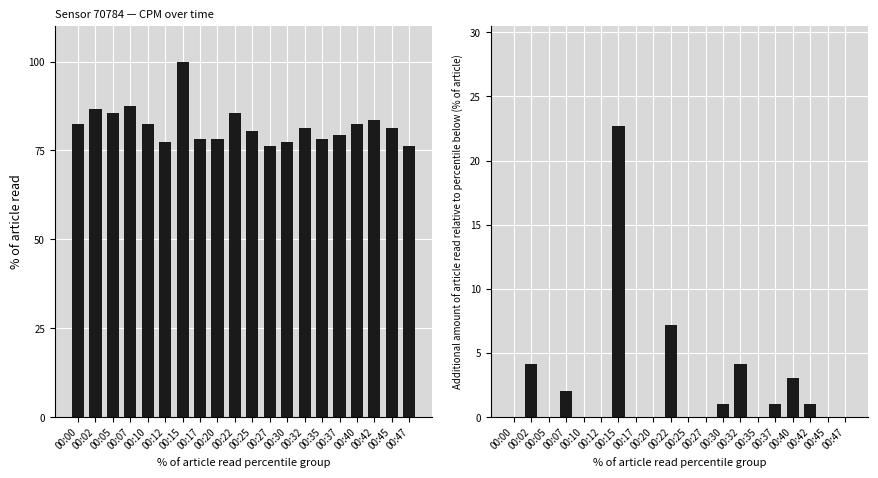

The value of counts_per_minute_delta at 00:12 is 14.6. True or false?

False